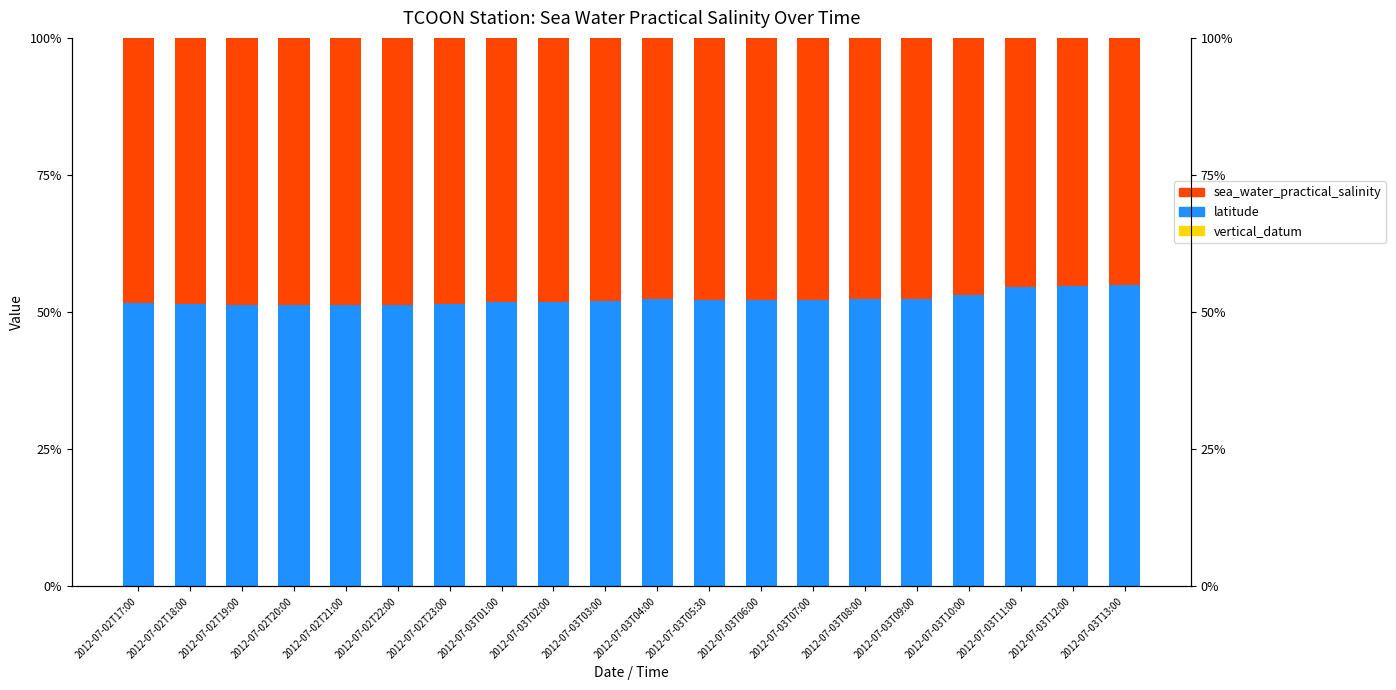

Which category has the highest value across all series?

2012-07-03T13:00